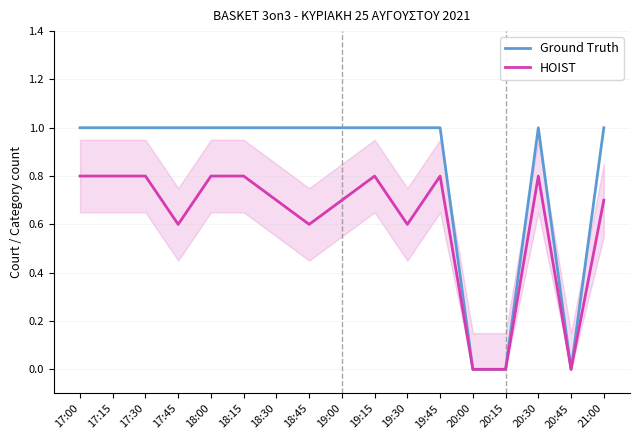

True or false: Ground Truth has a value of 1.0 at 19:15.

True